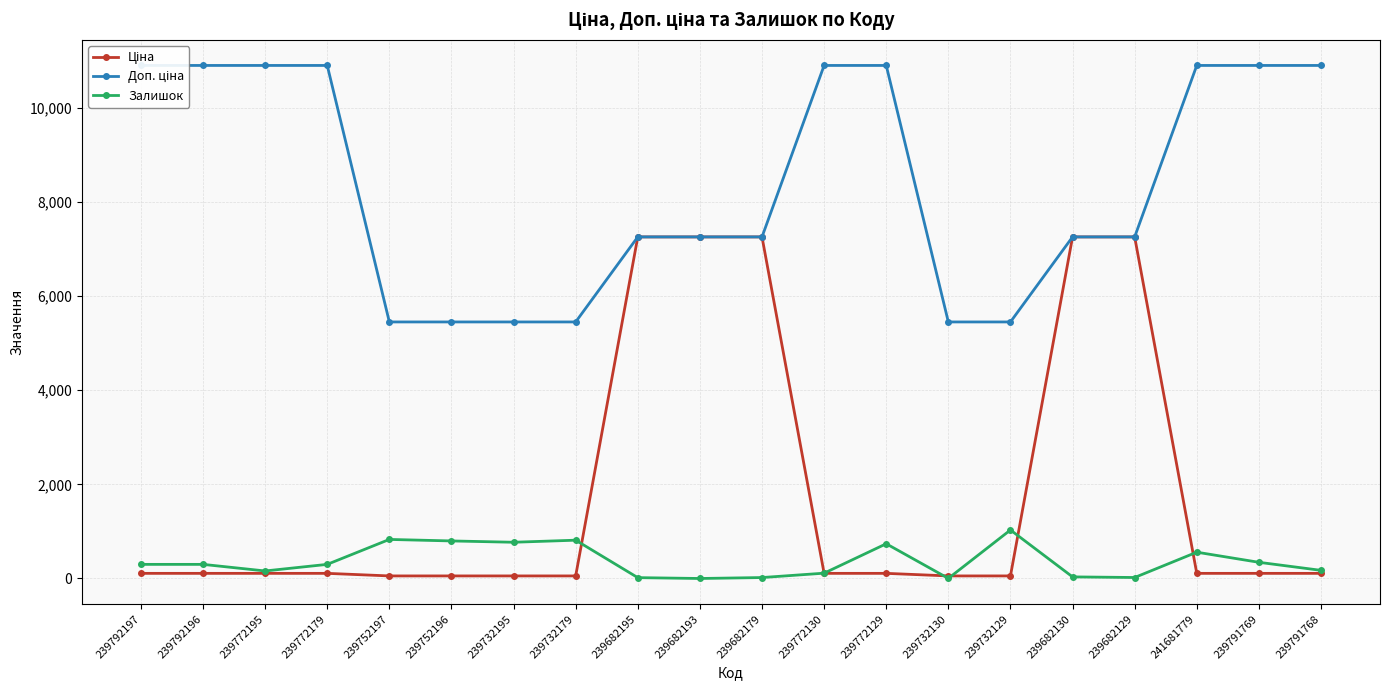

At 239772179, list the series in order from largest to smallest.

Доп. ціна, Залишок, Ціна